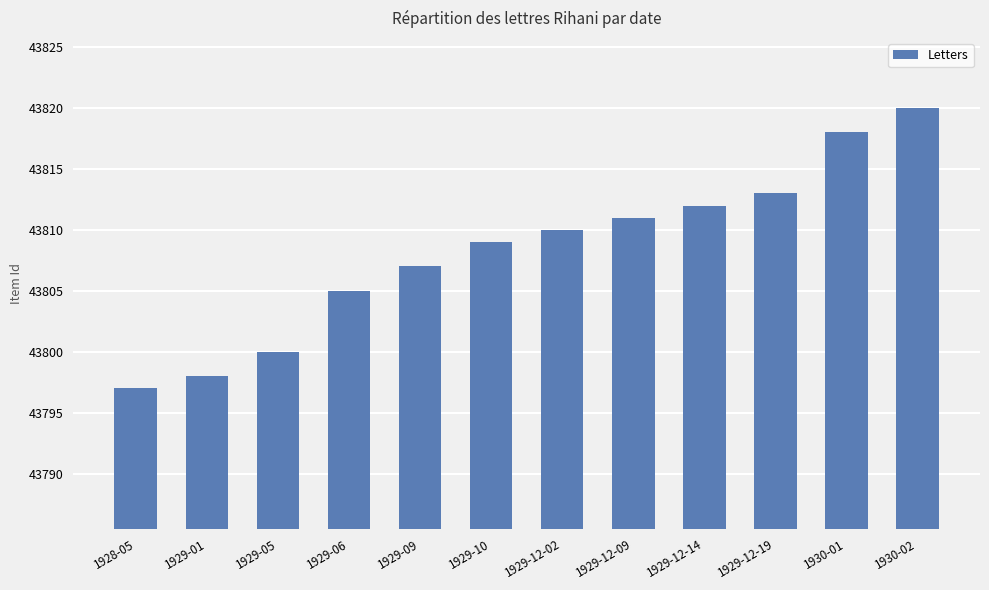

Are the bars horizontal?

No